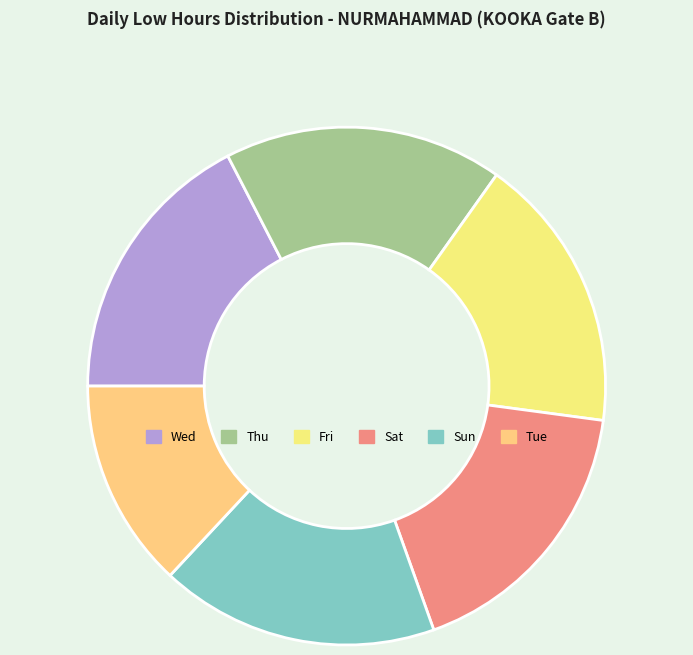

How many slices are in this pie chart?

6